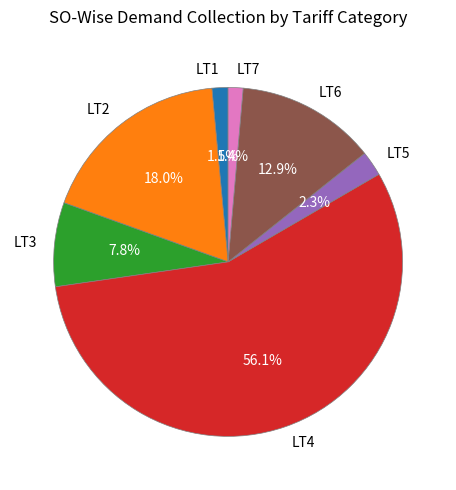

Which slice is the largest?

LT4